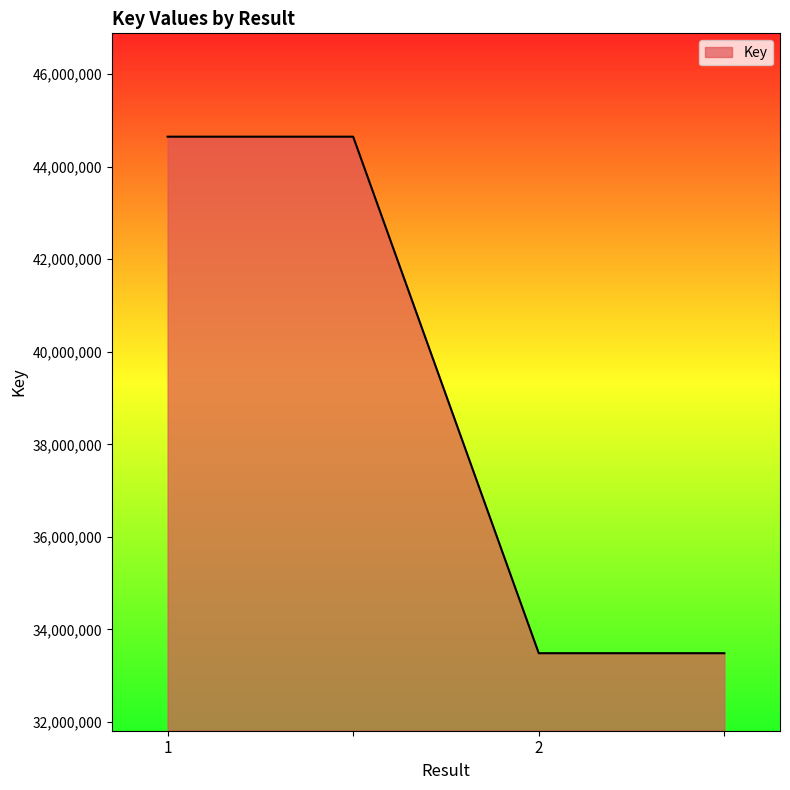

How many categories are shown in the chart?

4